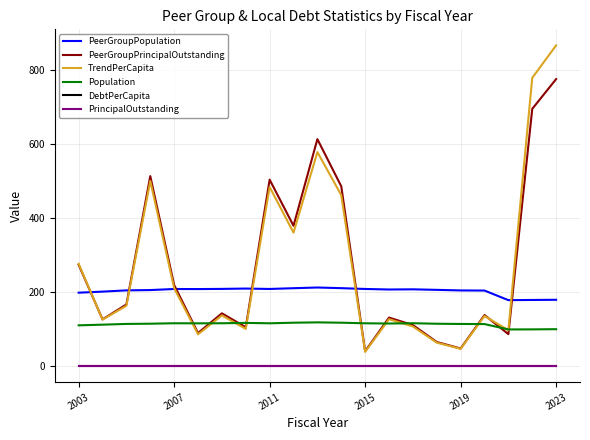

At which label does PeerGroupPrincipalOutstanding reach its peak?

2023